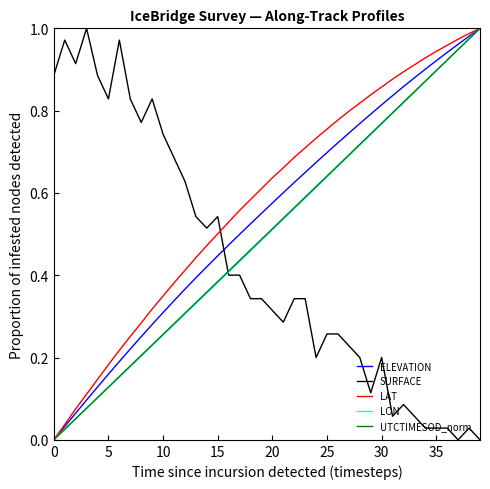

How many values in the LON series exceed 0?

39